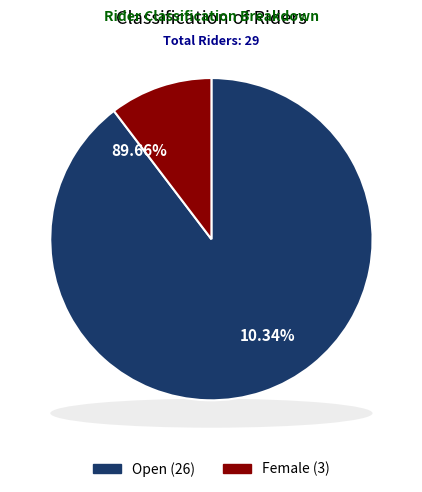

The Open slice represents 90% of the pie. True or false?

True